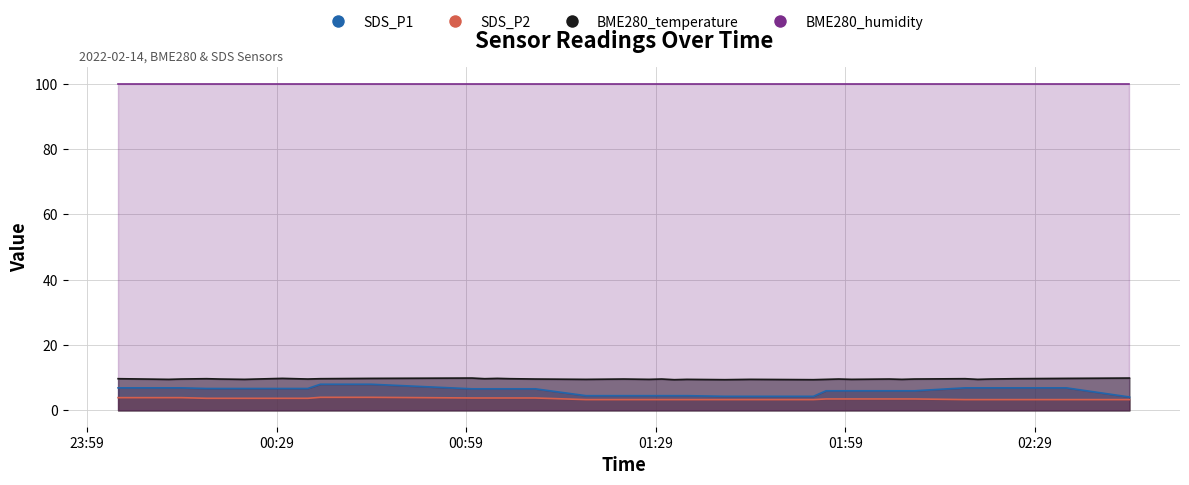

Is the value of SDS_P1 at 2022/02/14 00:07:56 greater than the value of BME280_temperature at 2022/02/14 01:23:56?

No